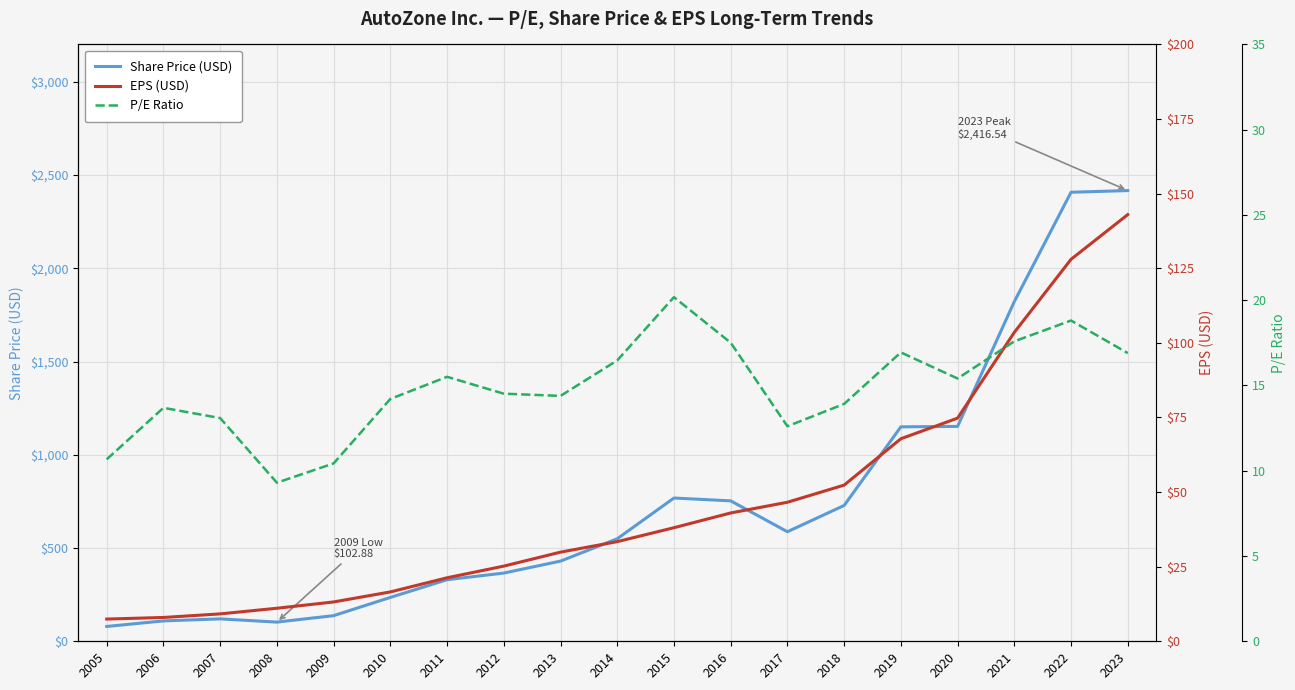

After their last crossing, which series has the higher values: EPS (USD) or P/E Ratio?

EPS (USD)